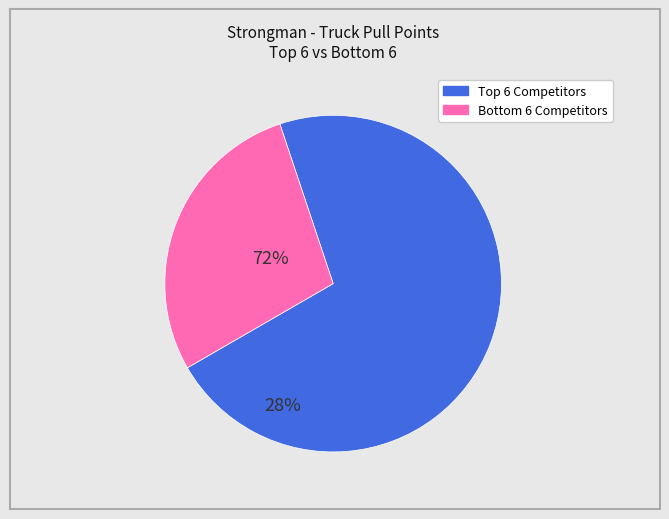

Is there a majority slice in this chart?

Yes